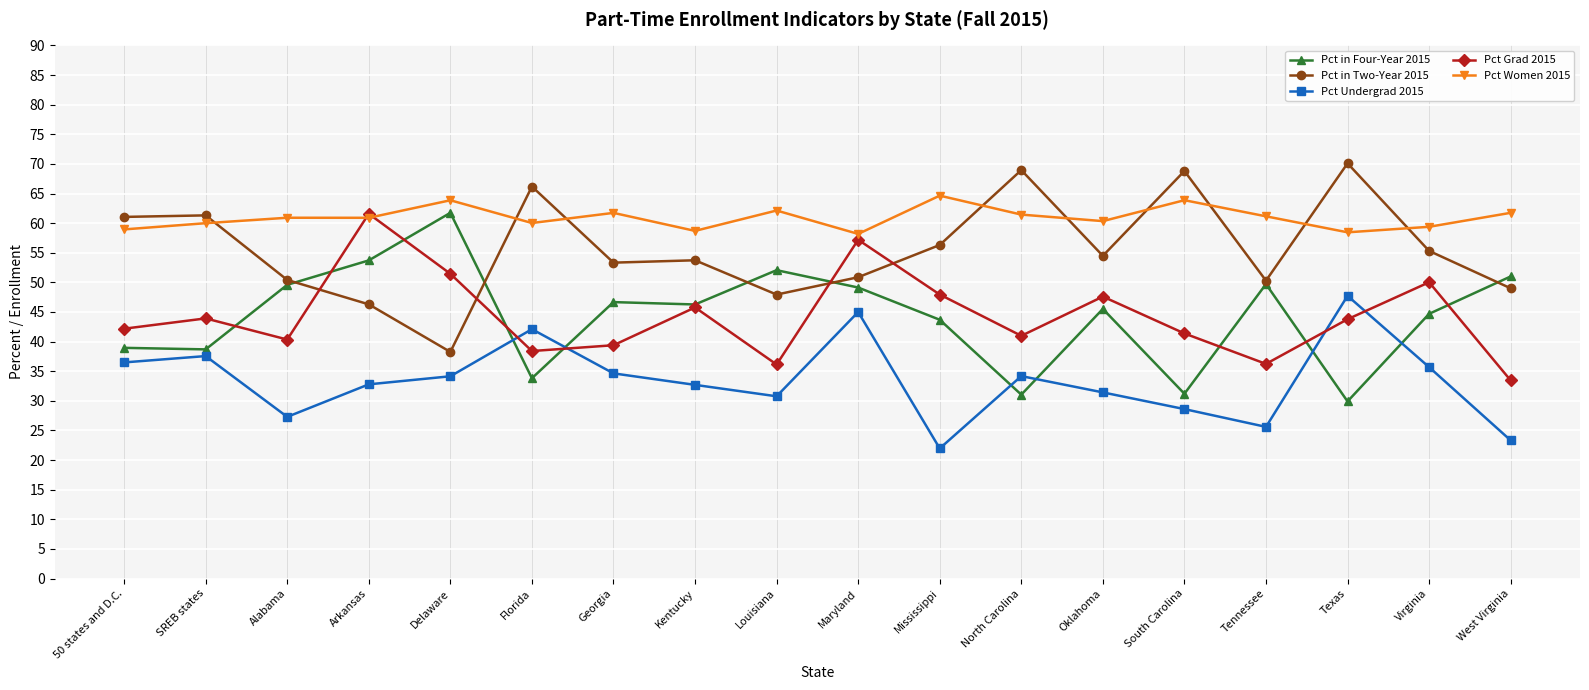

How many lines are shown in the chart?

5